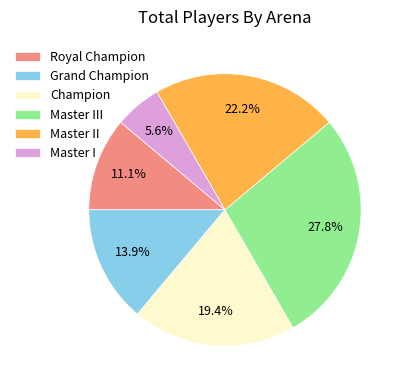

Is there a majority slice in this chart?

No